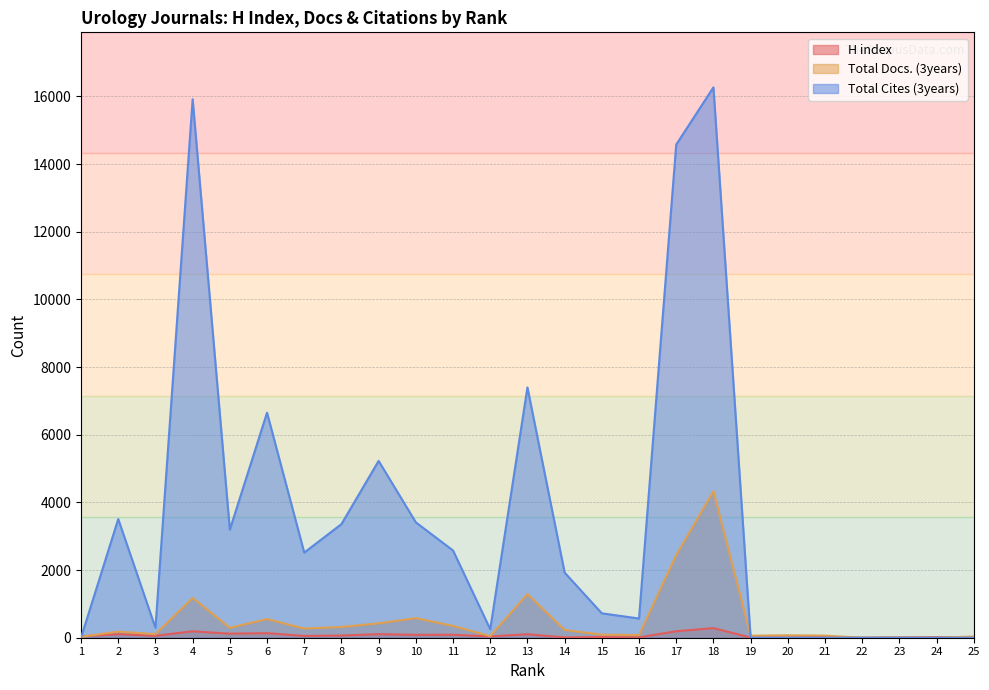

What is the difference between the second highest and second lowest values in the Total Docs. (3years) series?

2444